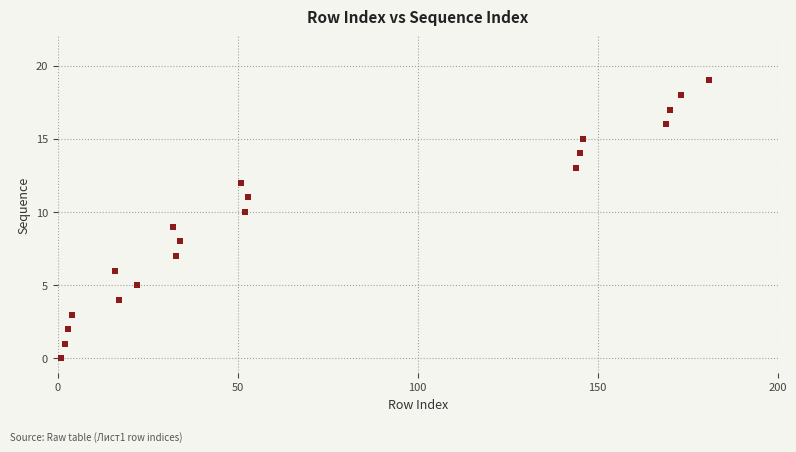

What is the range of Y values (max minus min)?

19